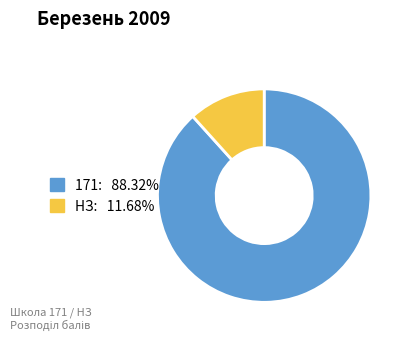

Is there a majority slice in this chart?

Yes